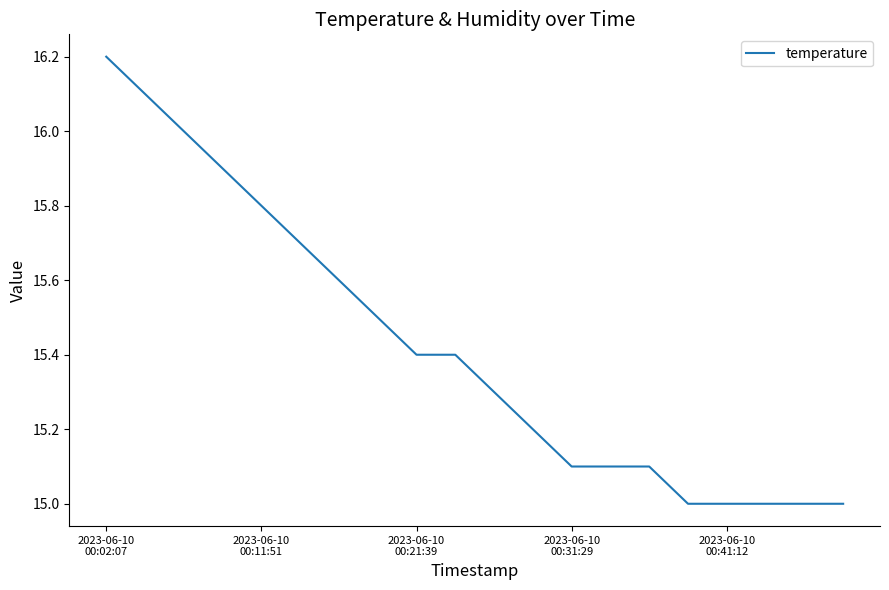

What is the difference between the maximum and minimum values?

1.2